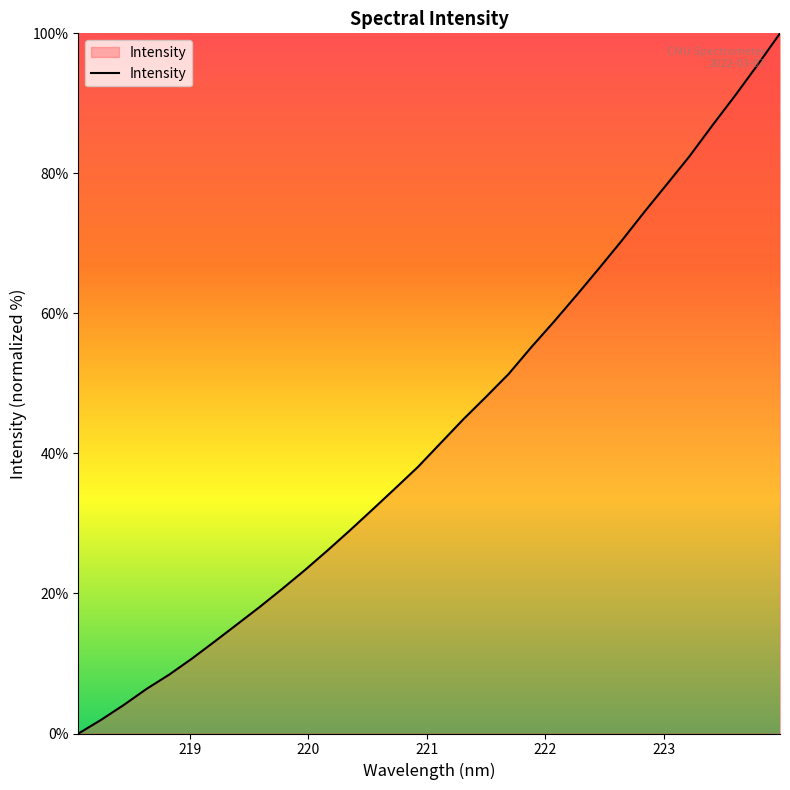

What is the difference between the maximum and minimum values?

100.0